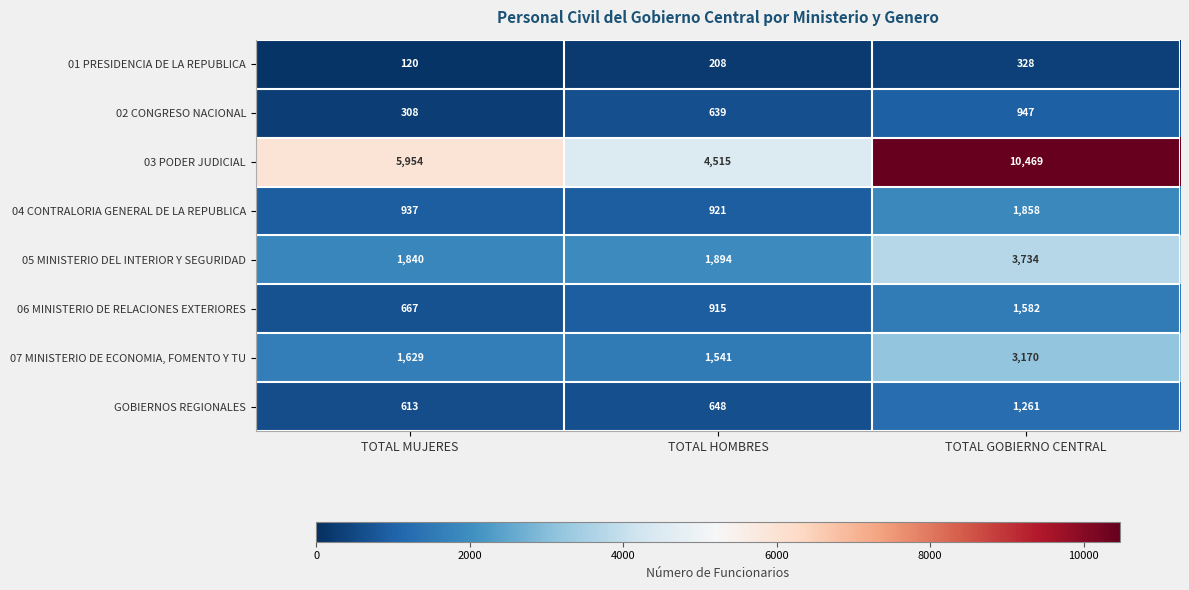

Which series has the largest range (max minus min)?

03 PODER JUDICIAL